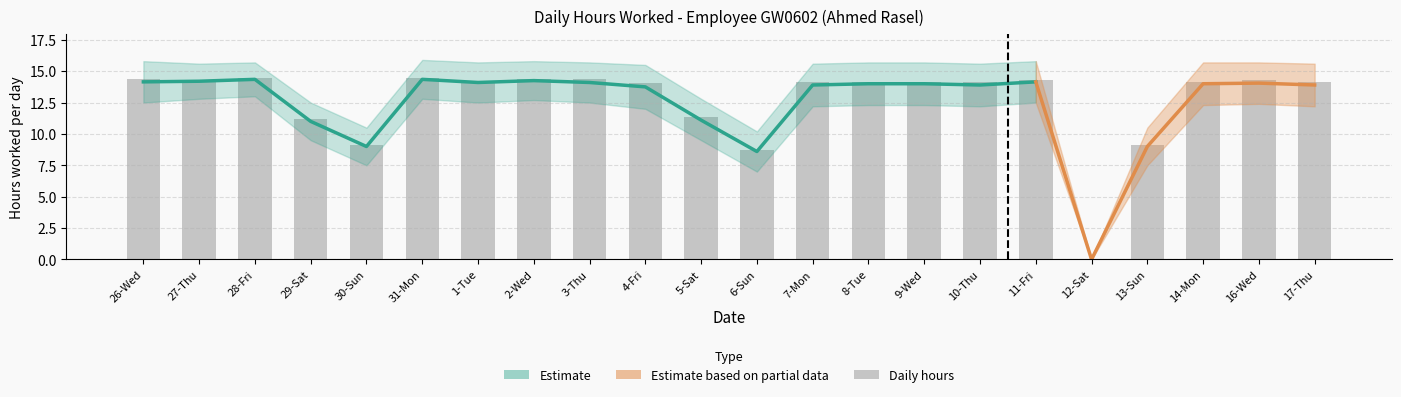

Reading right to left, what are all the values shown in this chart?

14.1	14.3	14.1	9.1	0.0	14.3	14.1	14.1	14.1	14.1	8.8	11.3	14.0	14.3	14.4	14.2	14.5	9.1	11.2	14.4	14.3	14.3